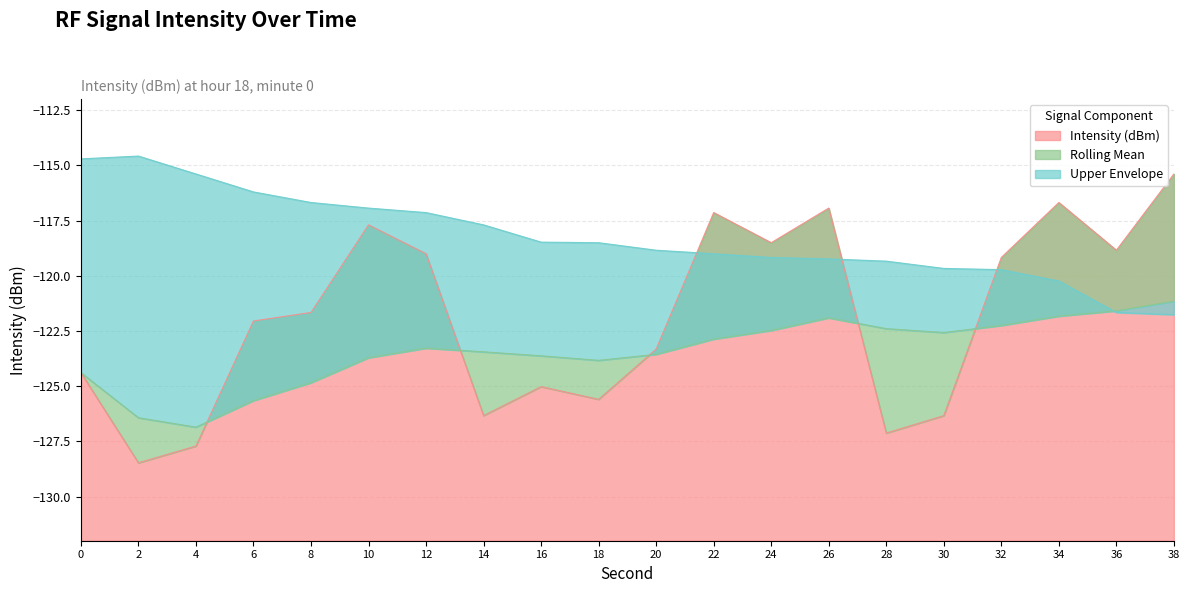

Reading right to left, what are all the values shown in this chart?

Intensity (dBm): -115.4	-118.8	-116.7	-119.2	-126.3	-127.1	-116.9	-118.5	-117.1	-123.3	-125.6	-125.0	-126.3	-119.0	-117.7	-121.7	-122.0	-127.7	-128.5	-124.4
Rolling Mean: -121.2	-121.6	-121.8	-122.3	-122.6	-122.4	-121.9	-122.5	-122.9	-123.6	-123.8	-123.6	-123.4	-123.3	-123.7	-124.8	-125.7	-126.9	-126.4	-124.4
Upper Envelope: -121.8	-121.7	-120.2	-119.7	-119.7	-119.3	-119.2	-119.2	-119.0	-118.8	-118.5	-118.5	-117.7	-117.1	-116.9	-116.7	-116.2	-115.4	-114.6	-114.7